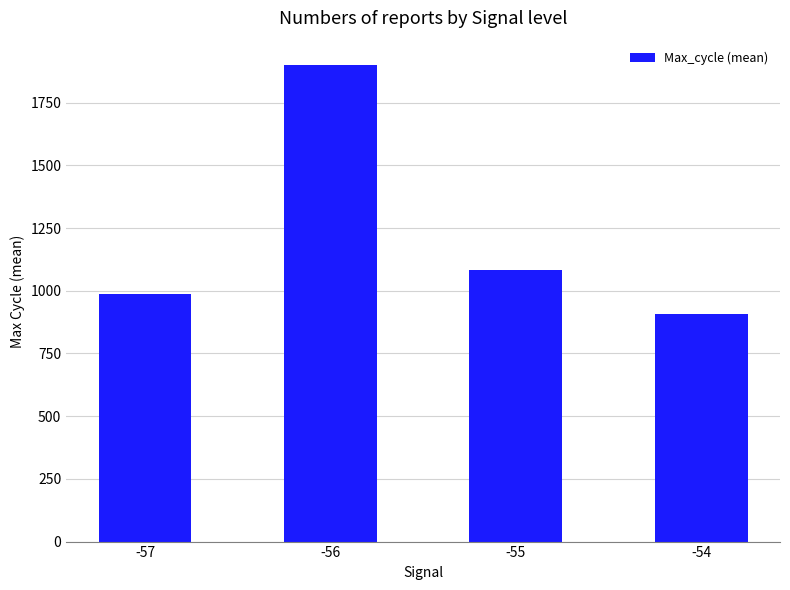

What is the maximum value shown in the chart?

1902.0